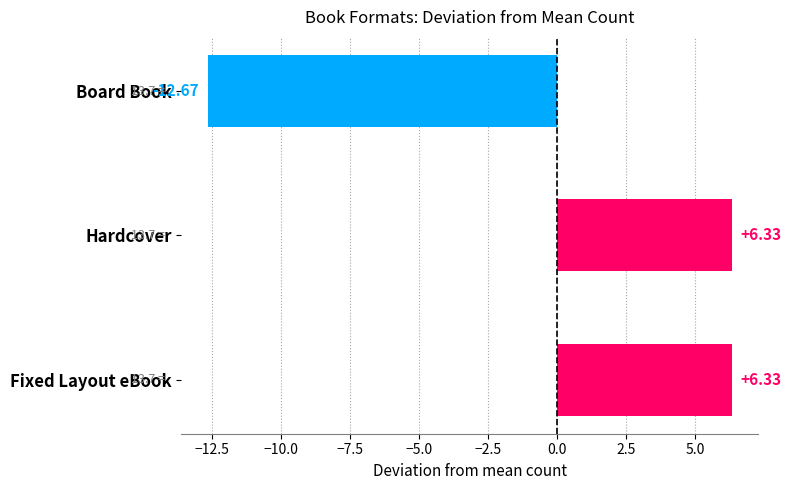

What is the difference between the maximum and minimum values?

19.0